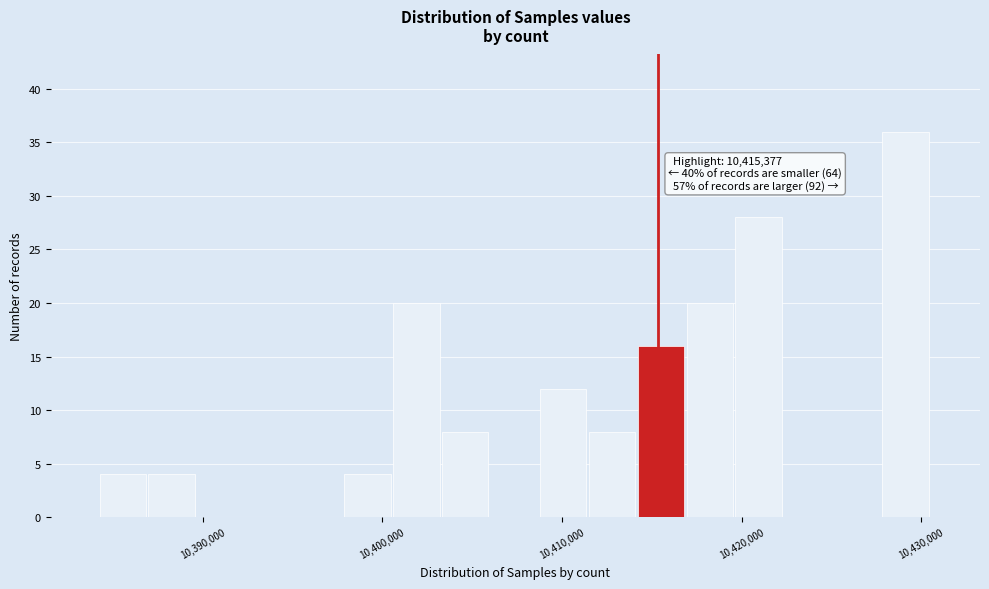

Around what value on the x-axis is the tallest bar? Give the approximate position of its centre, as read against the axis.

10429000